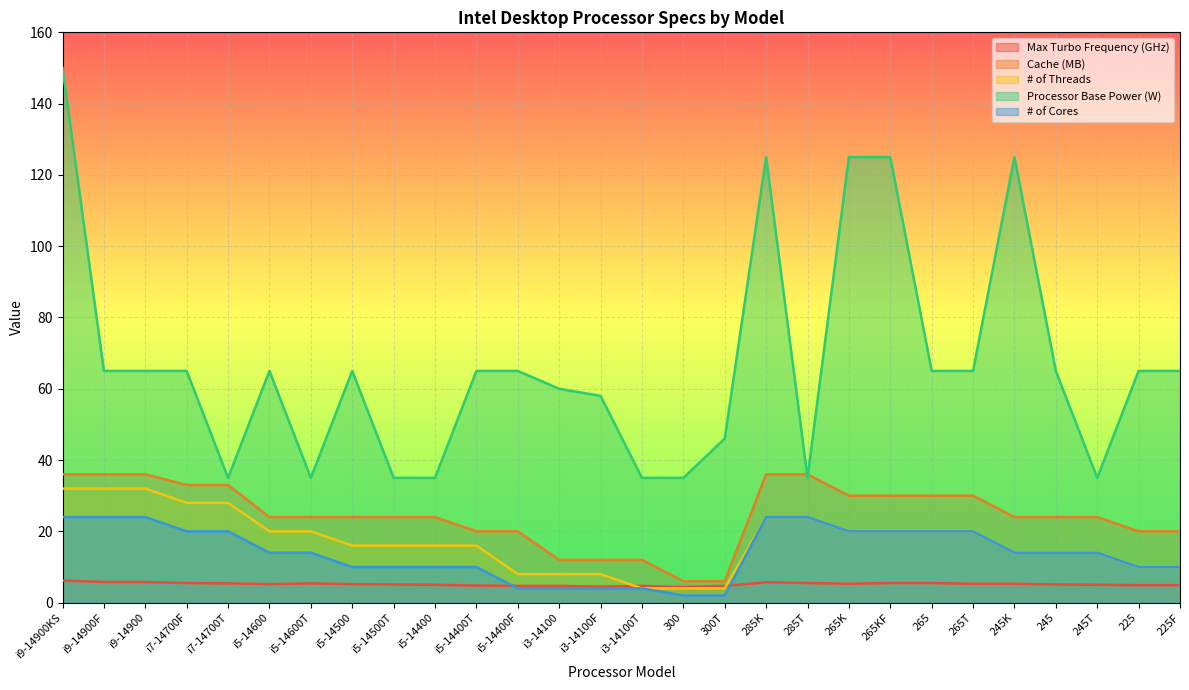

Which series has the largest total across all categories?

Processor Base Power (W)